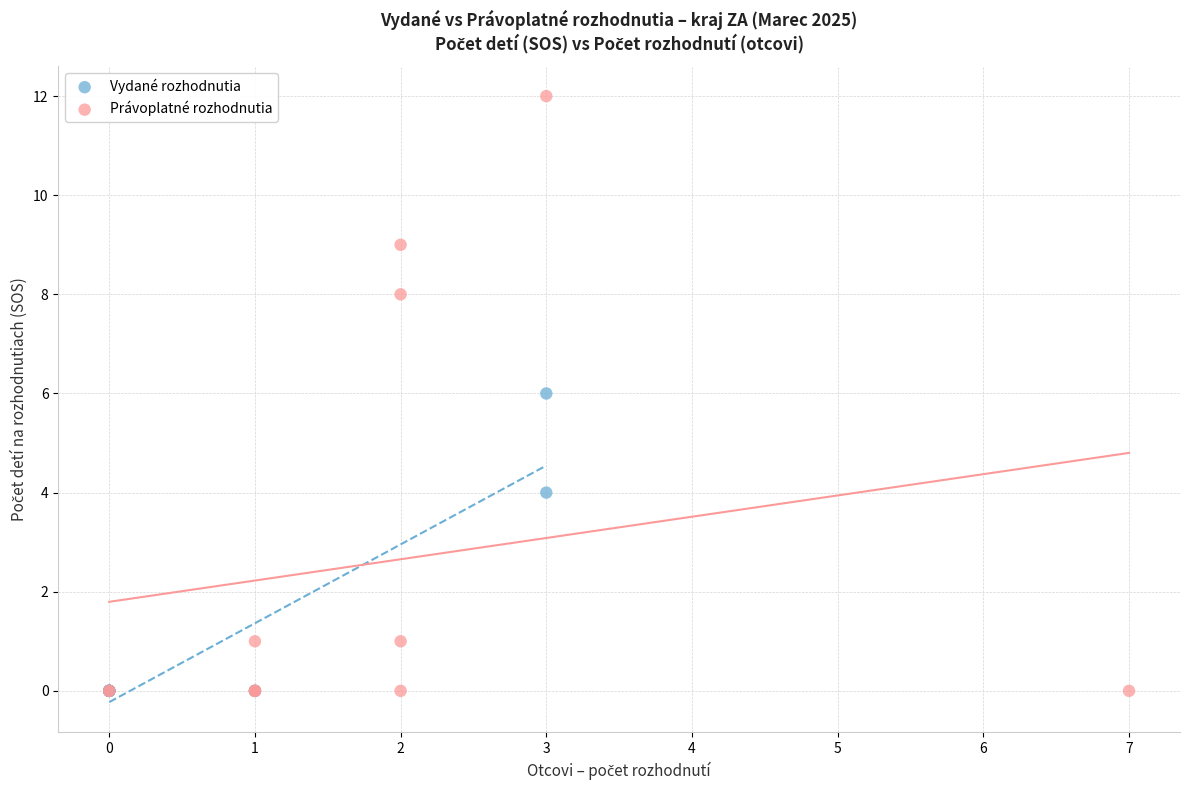

Which series has the widest spread of Y values?

Právoplatné rozhodnutia